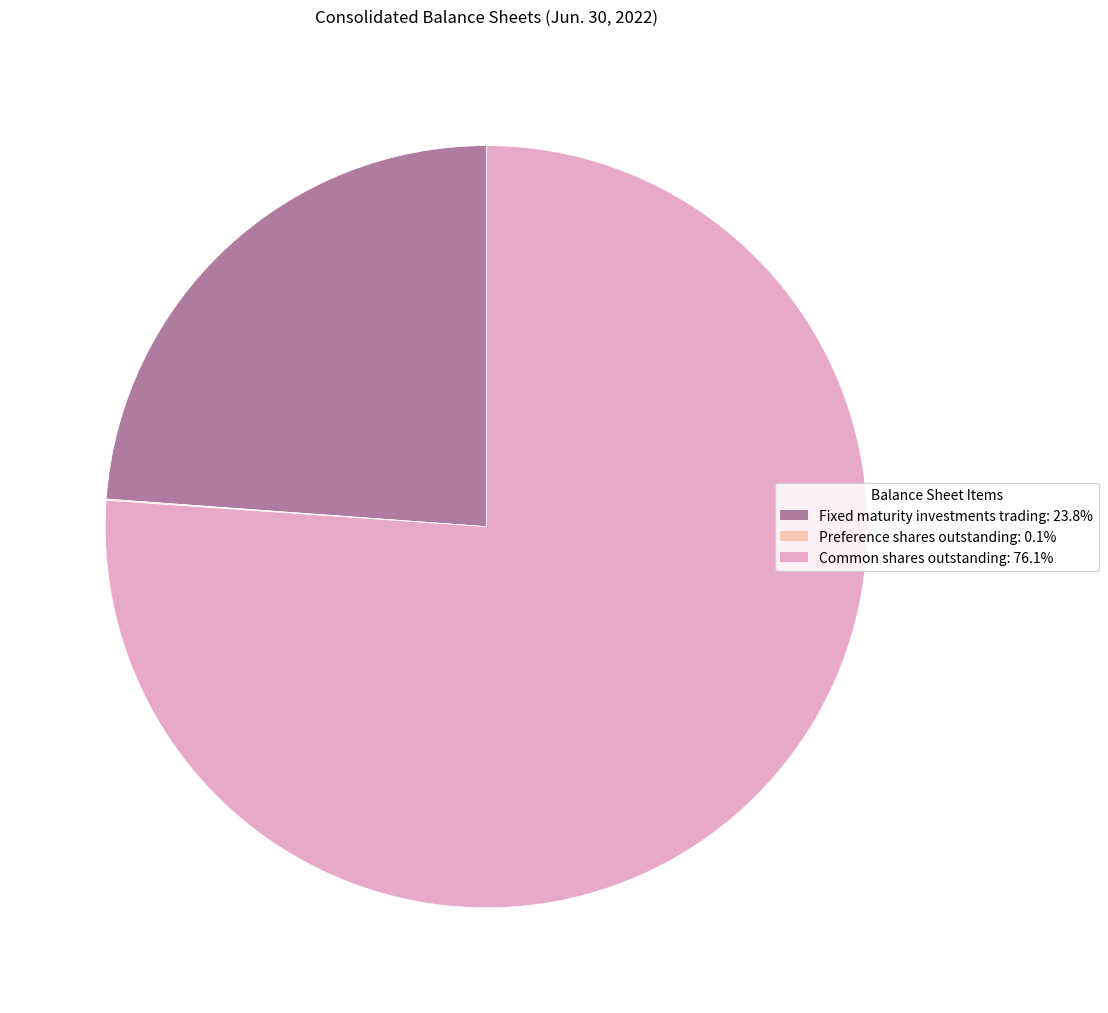

What is the ratio of the value at Common shares outstanding to the value at Fixed maturity investments trading?

3.2